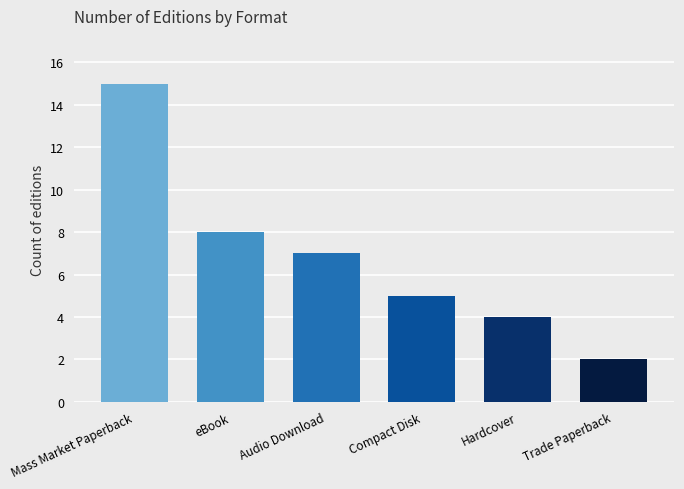

What is the difference between the maximum and minimum values?

13